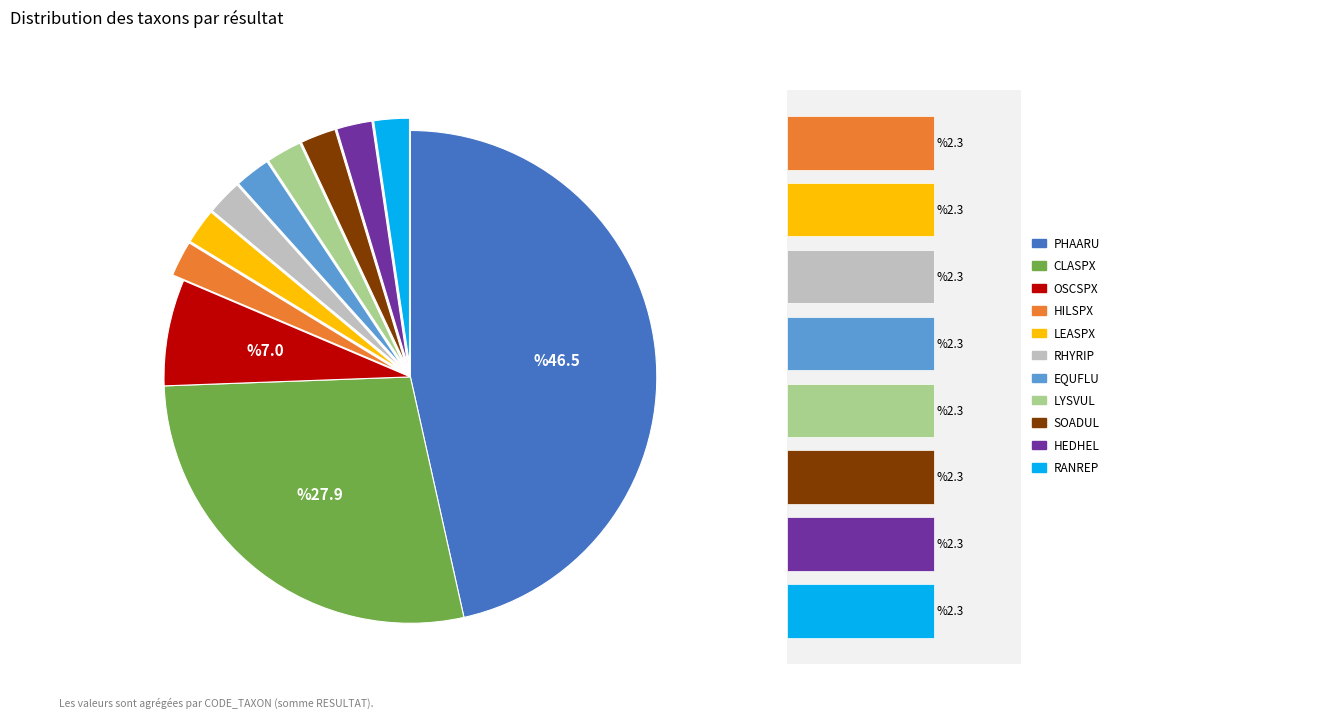

Is RHYRIP the majority of the pie?

No